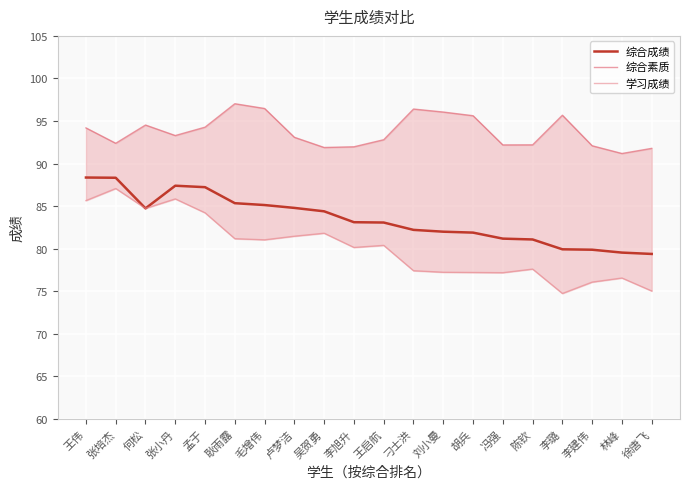

At which category is the sum across all series the highest?

王伟